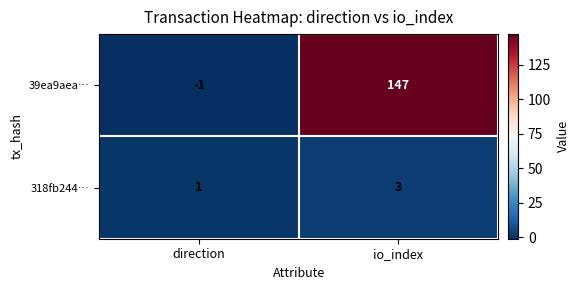

Rank the series by their maximum value, from highest to lowest.

39ea9aea…, 318fb244…